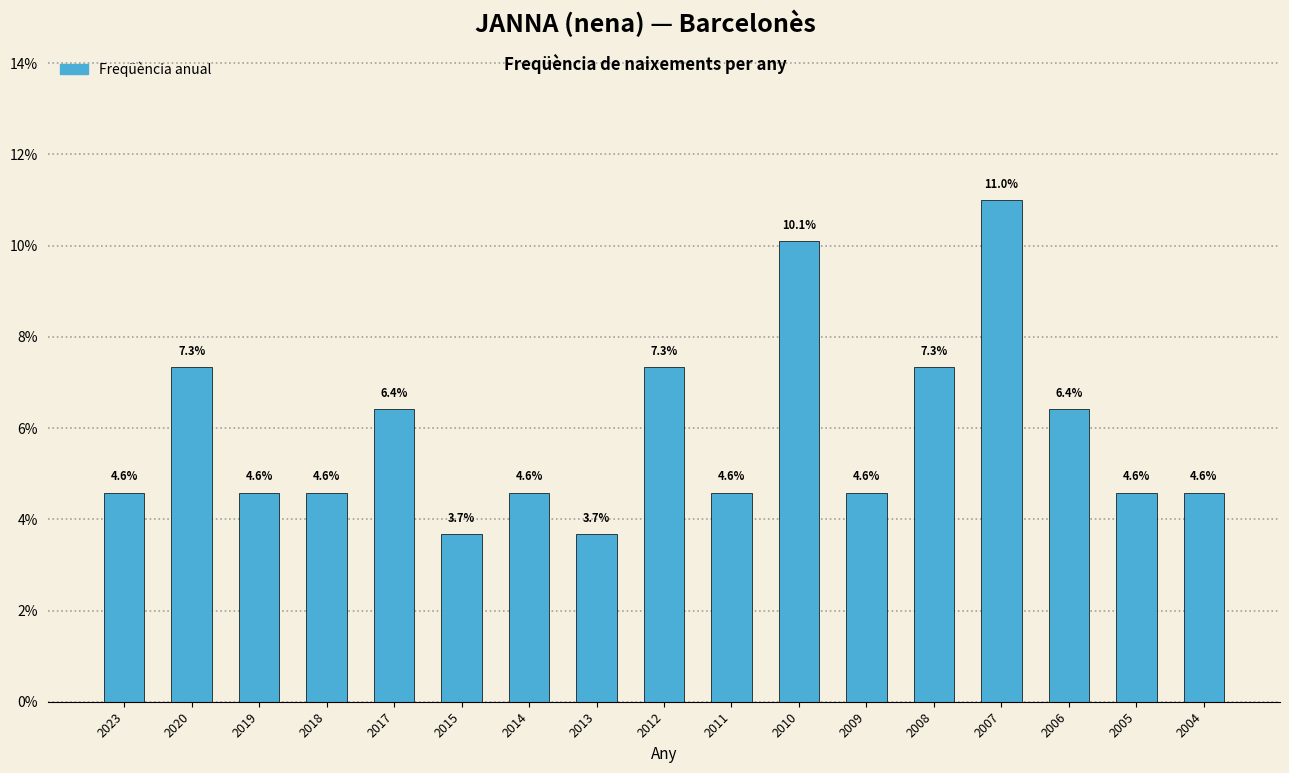

Are the bars horizontal?

No